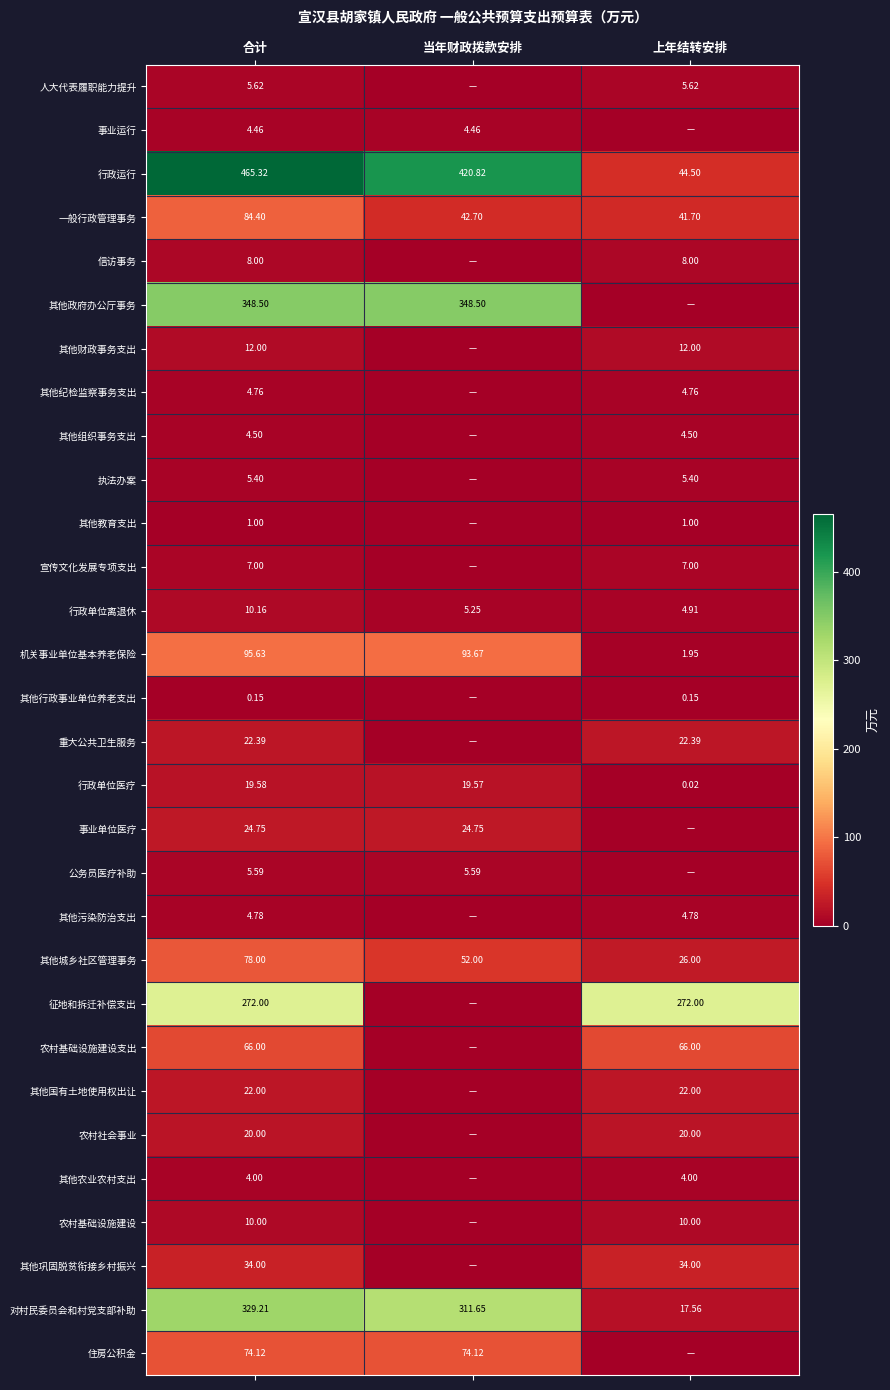

Is the value of 一般行政管理事务 at 当年财政拨款安排 greater than the value of 对村民委员会和村党支部补助 at 当年财政拨款安排?

No